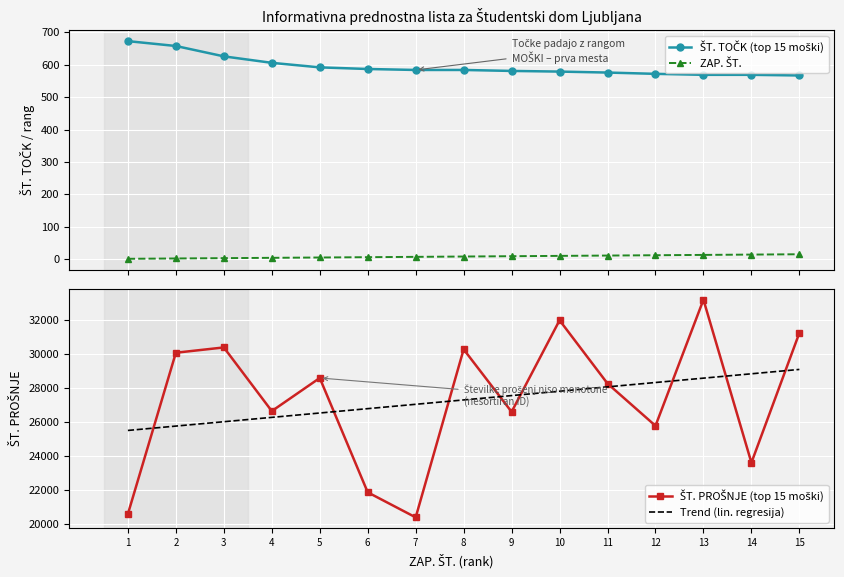

What is the value of the ZAP. ŠT. point at the 2nd from the left?

2.0